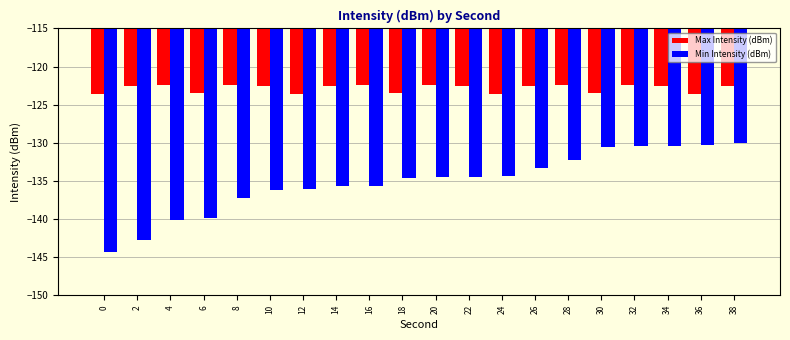

Rank the series by their average value, from highest to lowest.

Max Intensity (dBm), Min Intensity (dBm)